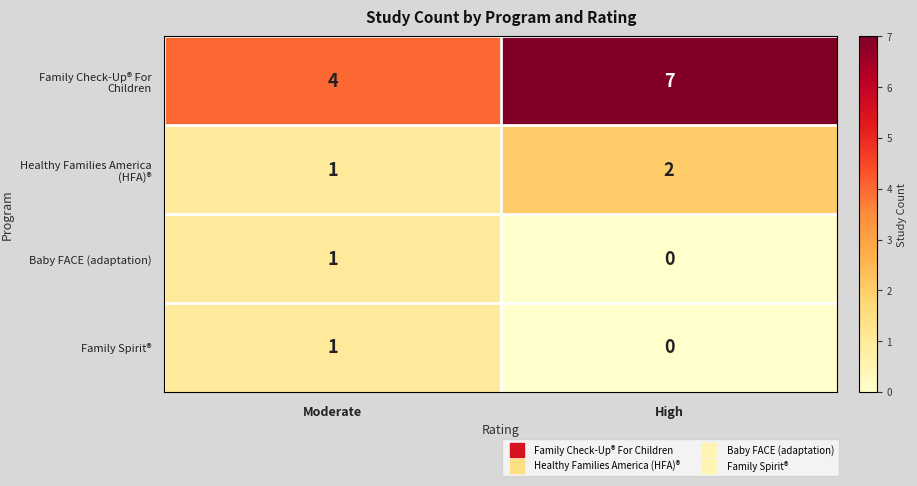

How many distinct data groups are displayed?

4